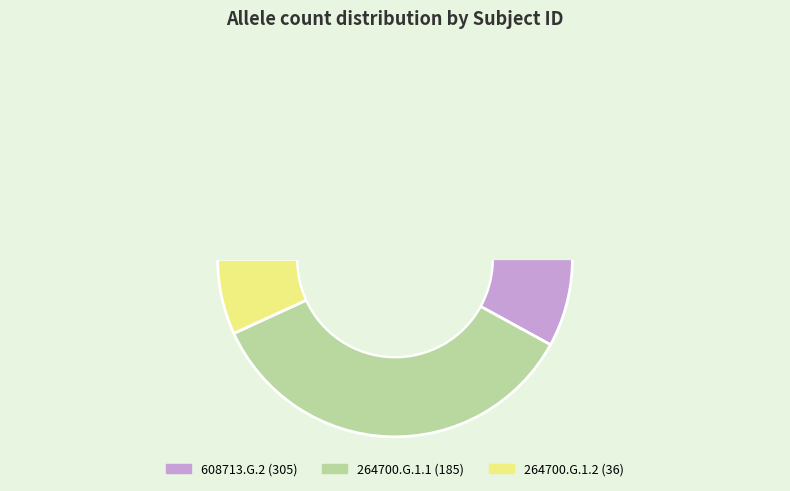

Combined, do 608713.G.2 and 264700.G.1.1 account for over 50%?

Yes